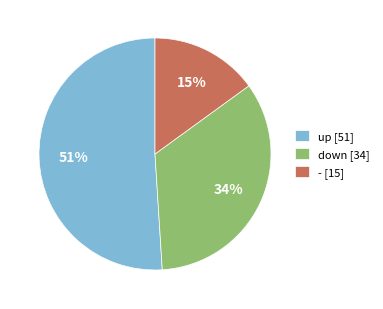

Is down [34] the majority of the pie?

No